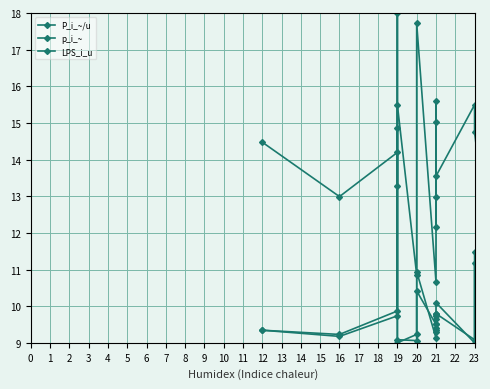

Is the value of LPS_i_u at 0 greater than the value of p_i_~ at 23?

No